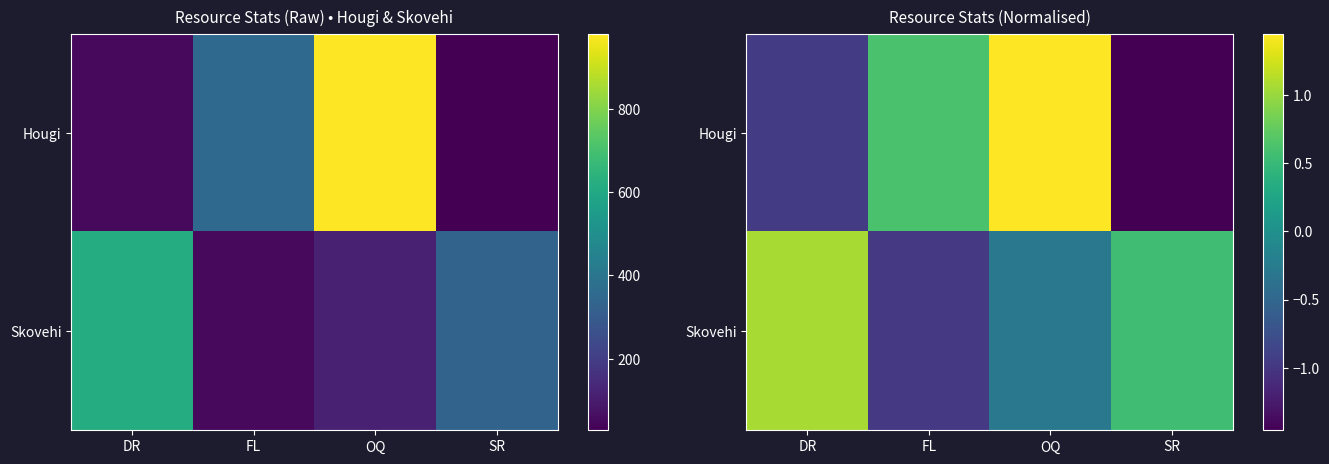

What is the difference between the maximum and minimum values in the Skovehi series?

2.0